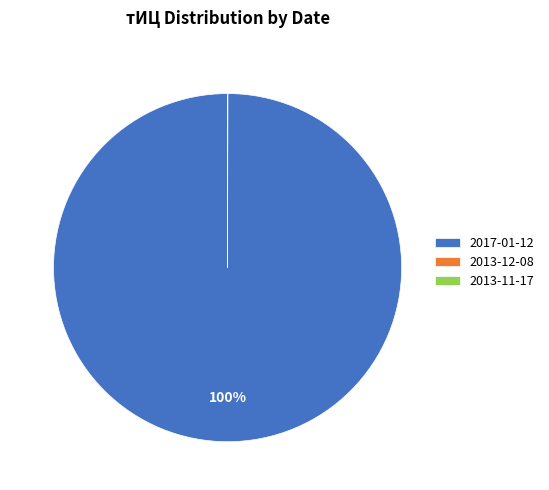

Which category has the biggest portion of the pie?

2017-01-12